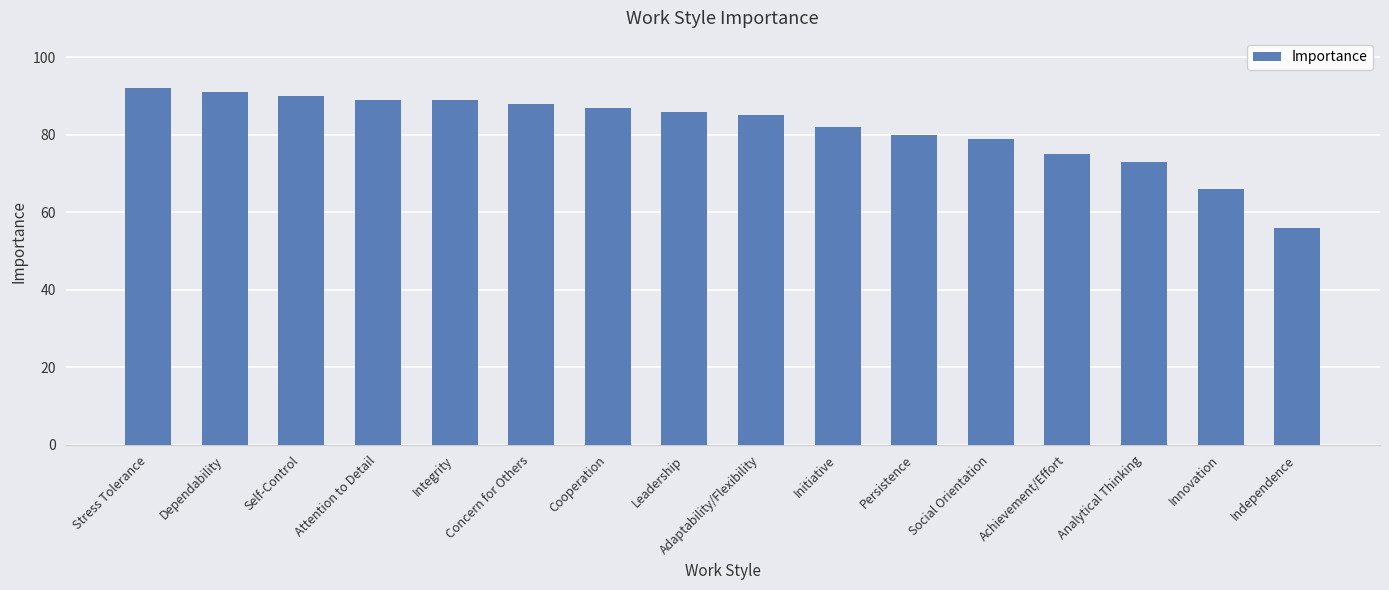

True or false: the data shows 88 at Concern for Others.

True